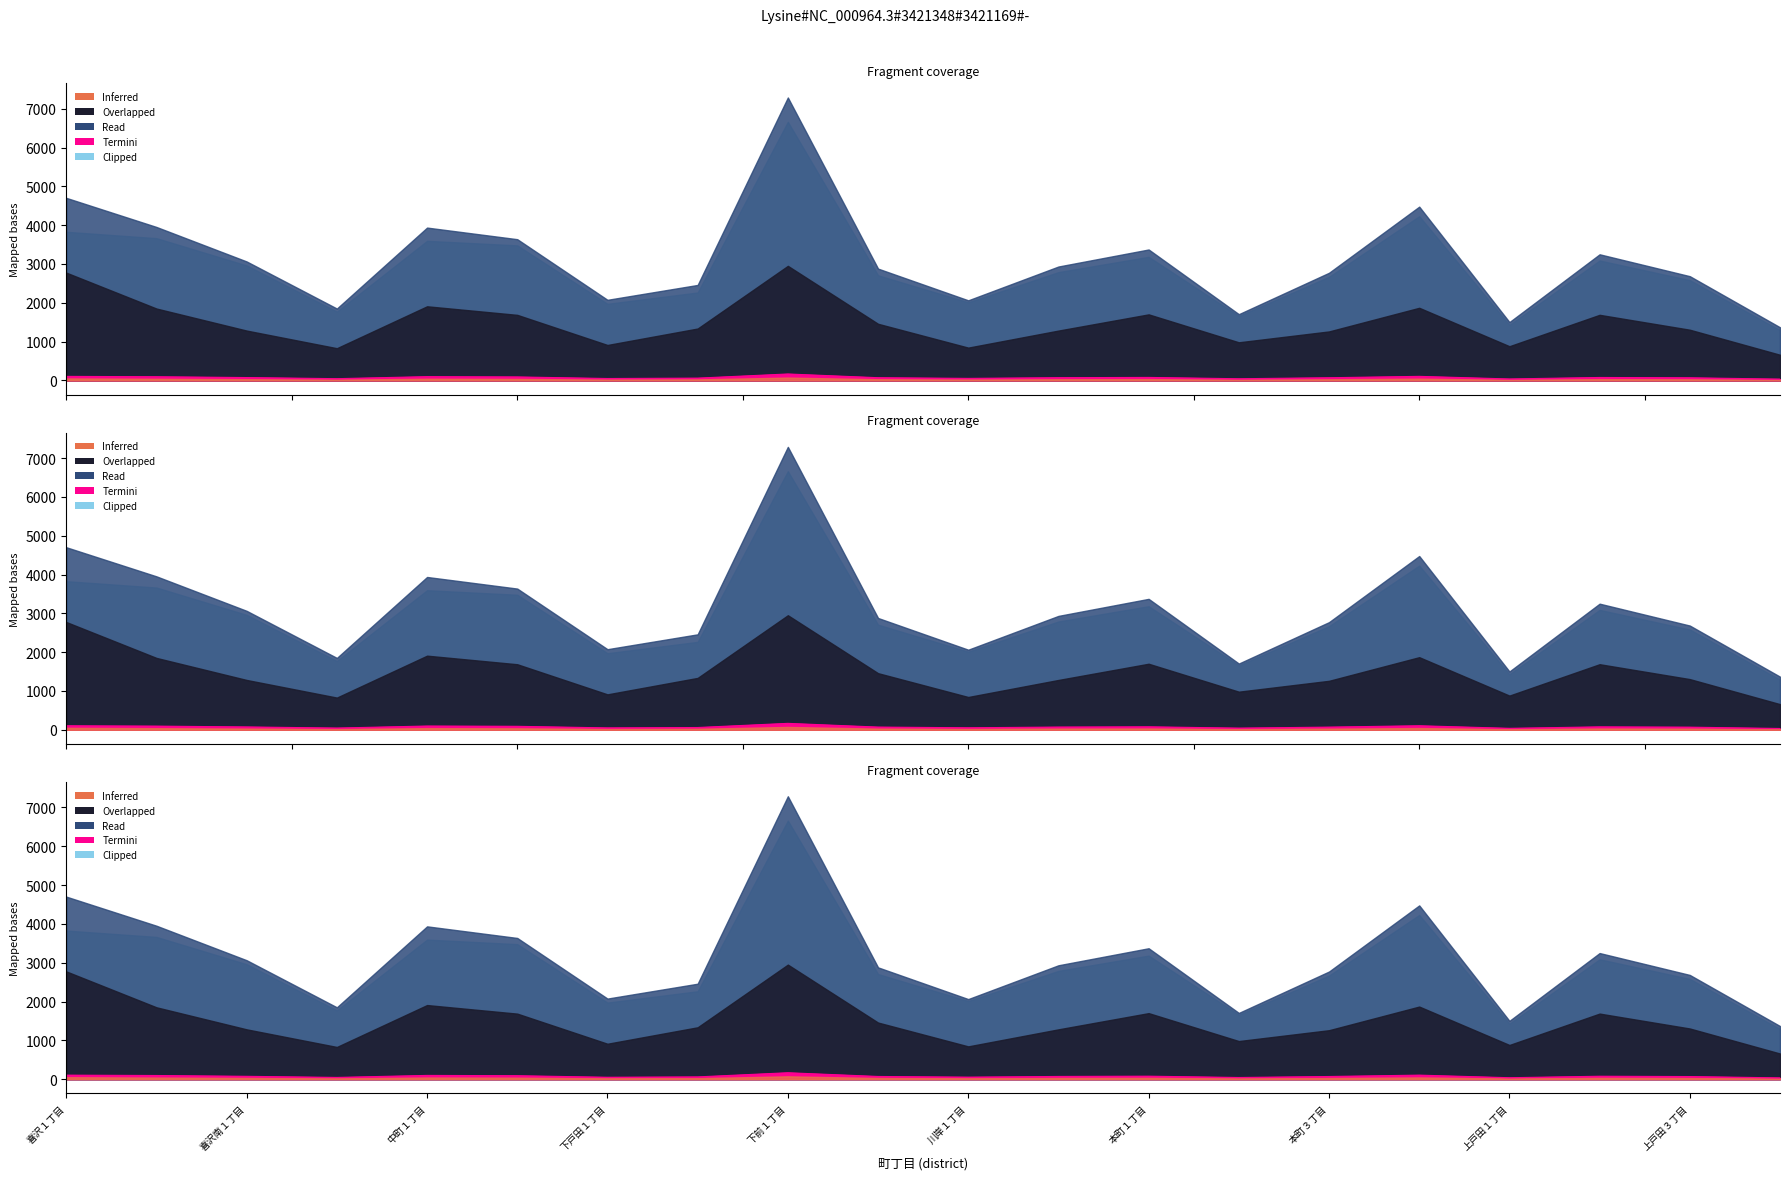

How many values in the Termini (日本人男) series exceed 69?

10